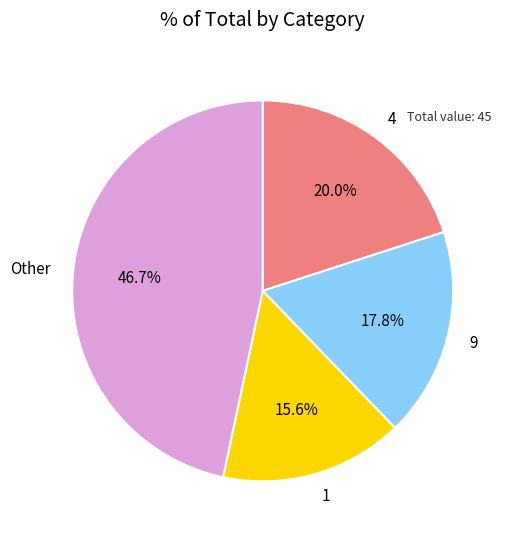

Do 1 and Other together represent more than half of the pie?

Yes